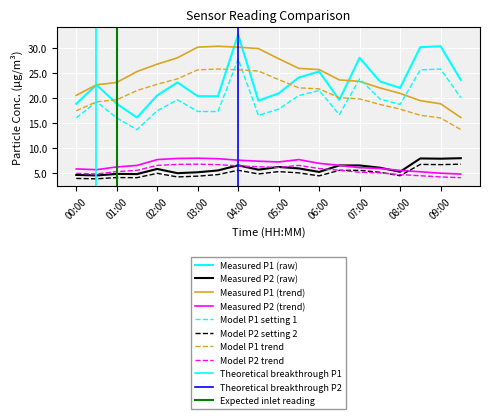

What is the spread (max minus min) of values at 06:00?

20.1